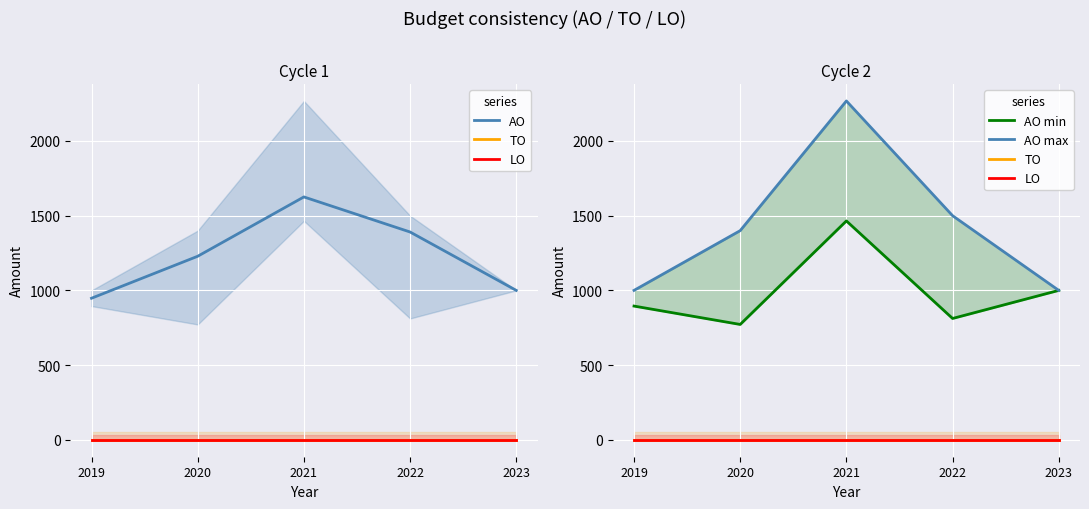

At which category is the sum across all series the highest?

2021